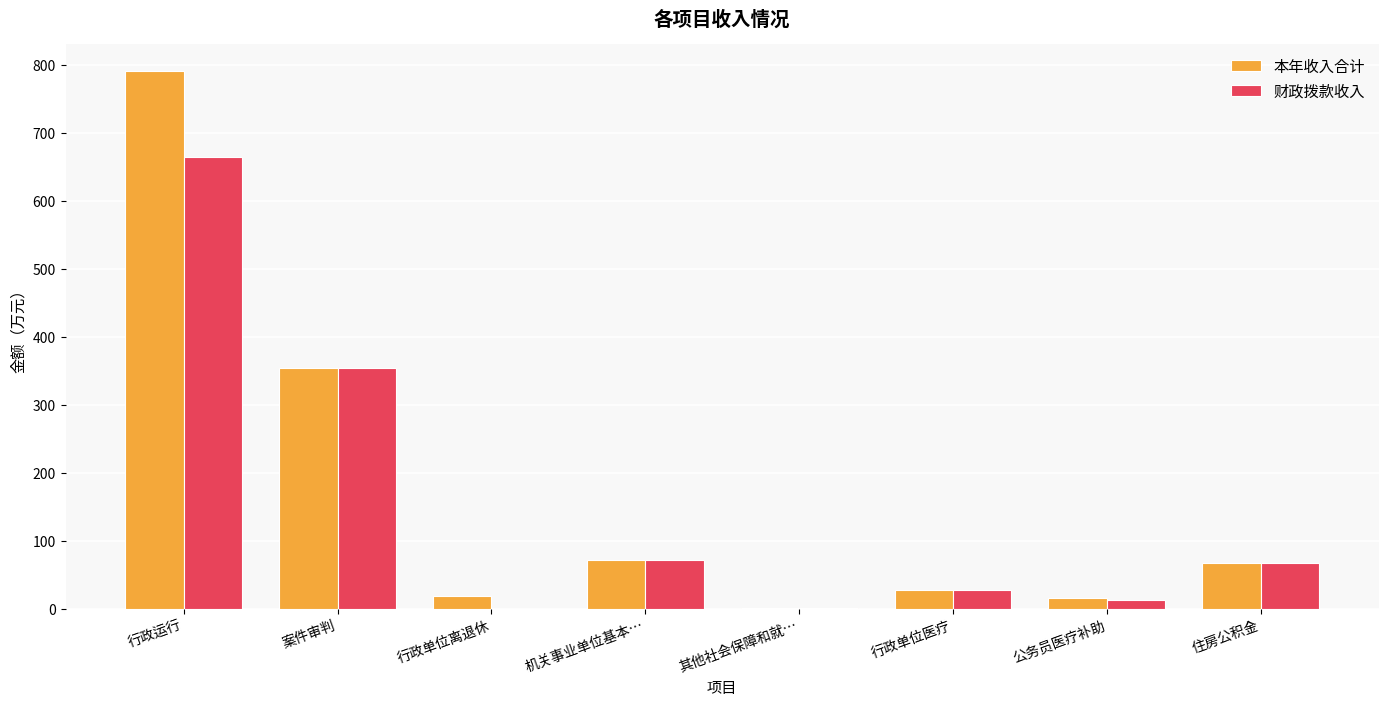

Between 机关事业单位基本… and 公务员医疗补助, which series saw the biggest shift?

财政拨款收入